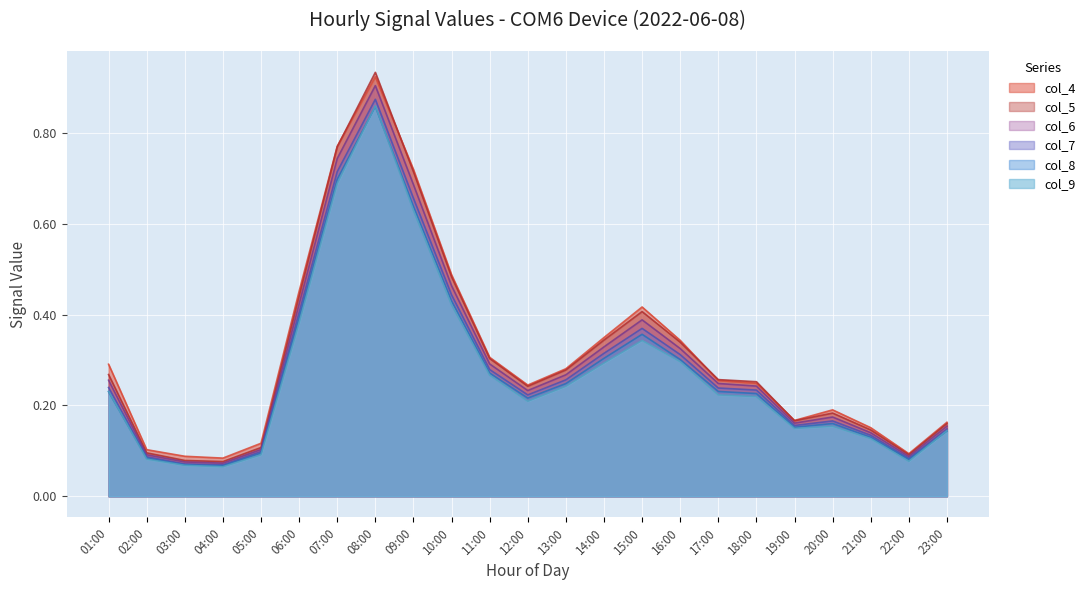

What is the maximum value for col_4?

0.9